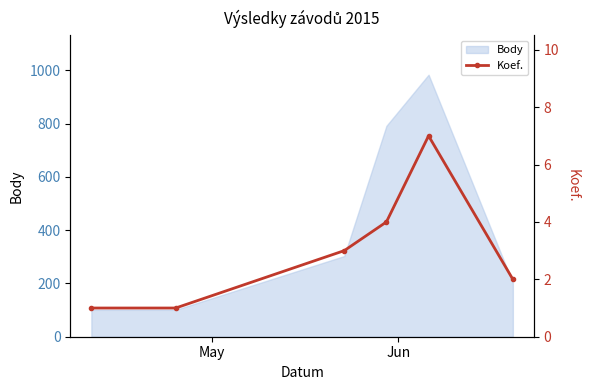

What is the highest value of the Body series?

984